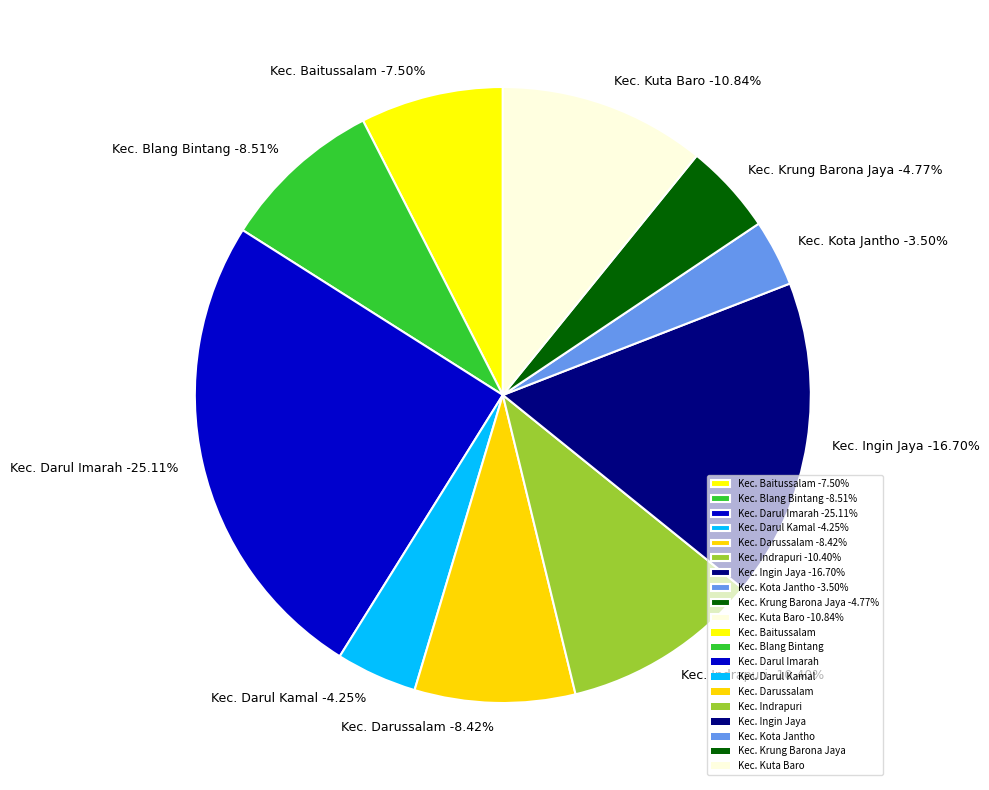

The Kec. Darul Kamal slice represents 4% of the pie. True or false?

True